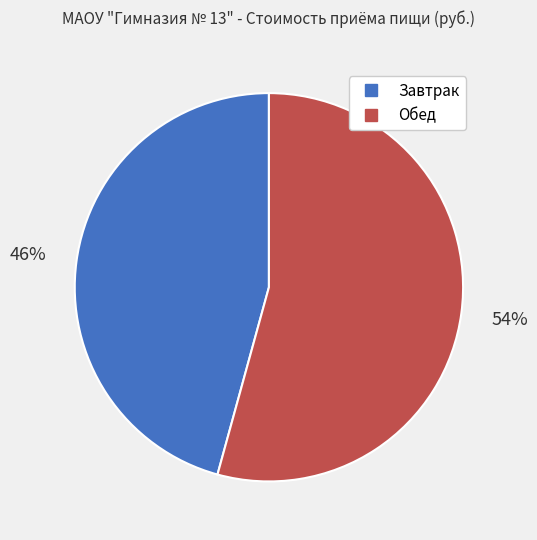

To the nearest percent, what percentage of the pie is Завтрак?

46%